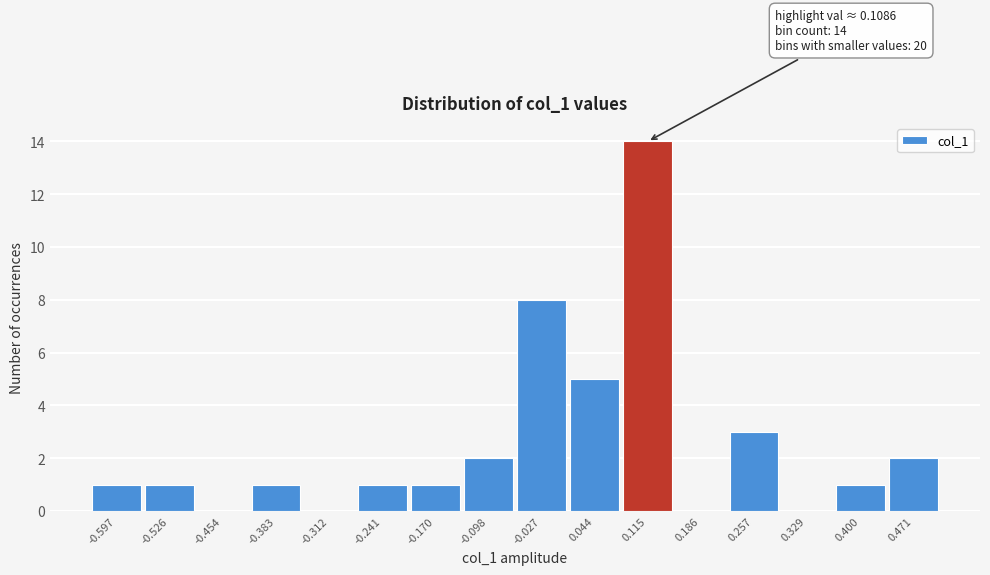

Which range on the x-axis has the tallest bar?

0.08 to 0.15